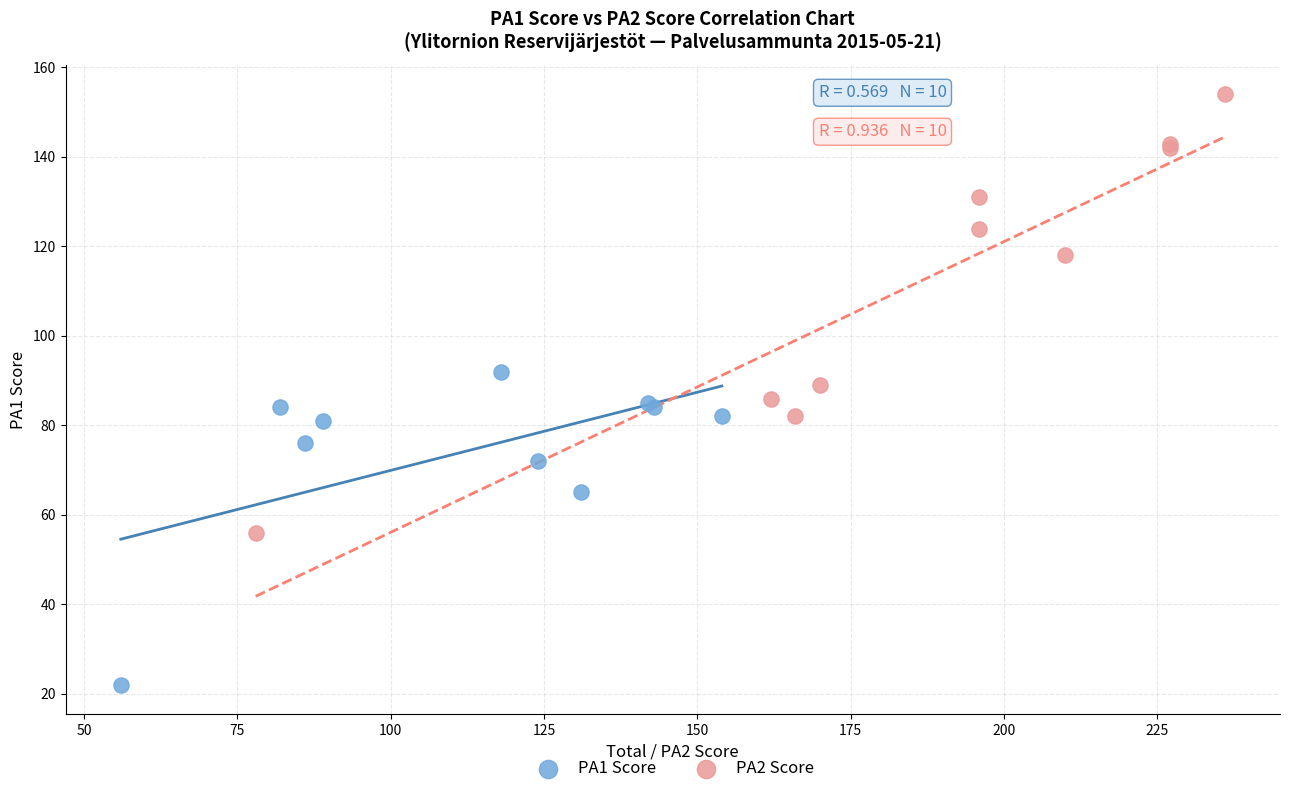

Which series contains the highest Y value?

PA2 Score